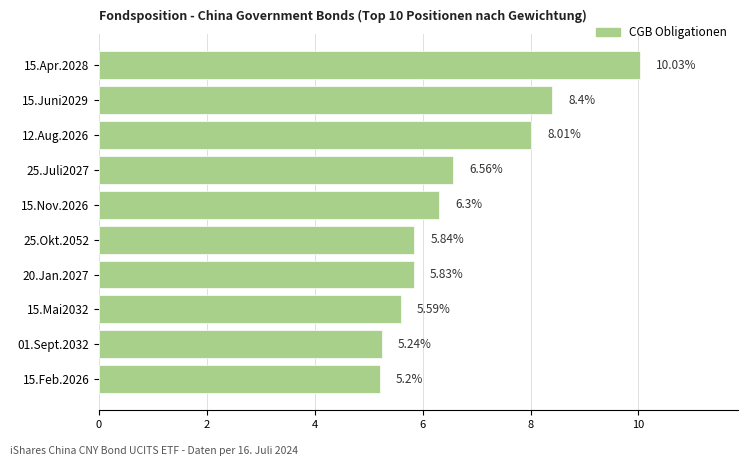

Are the bars grouped side by side (vs. stacked)?

No